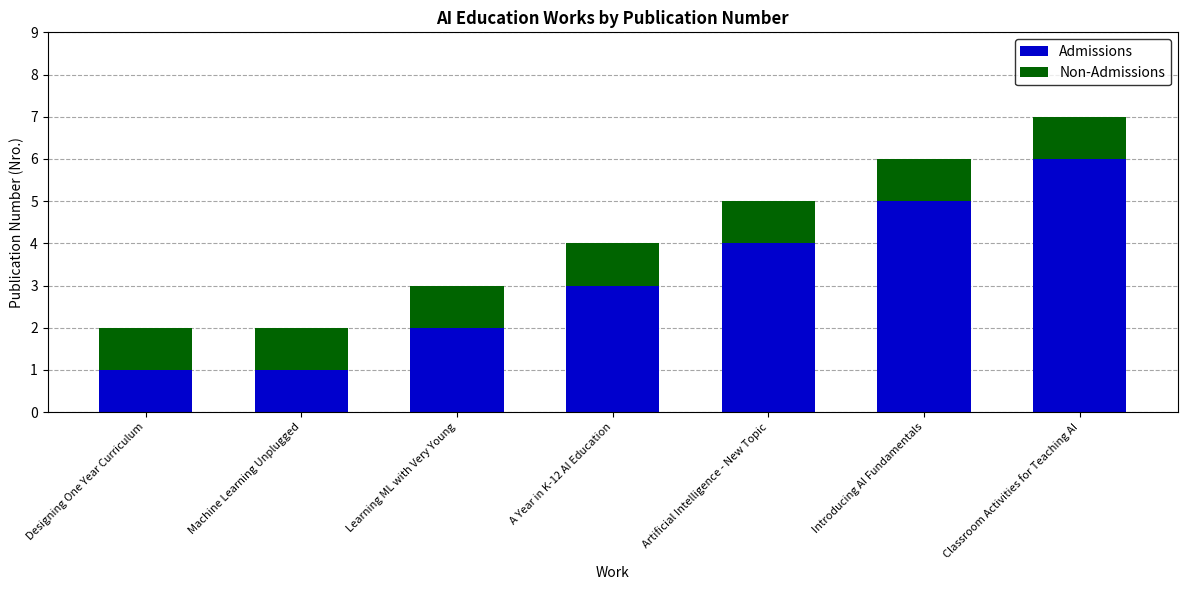

At which category is the sum across all series the highest?

Classroom Activities for Teaching AI